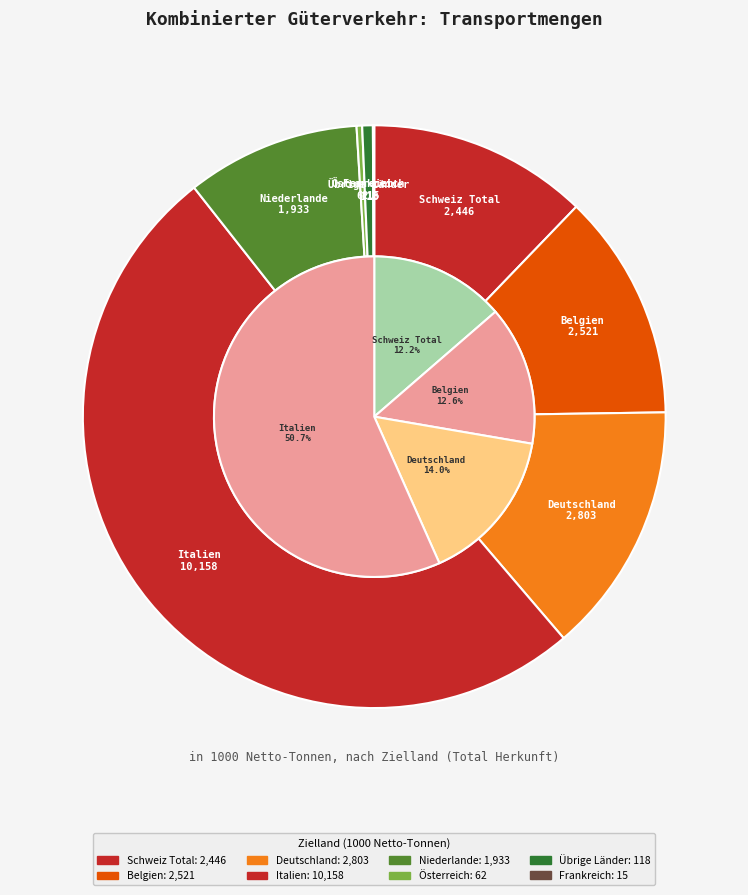

Is there any slice that represents more than half of the pie?

Yes